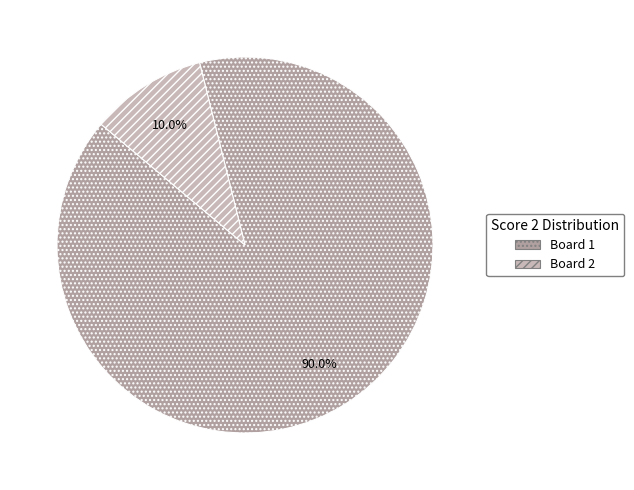

Is there a majority slice in this chart?

Yes